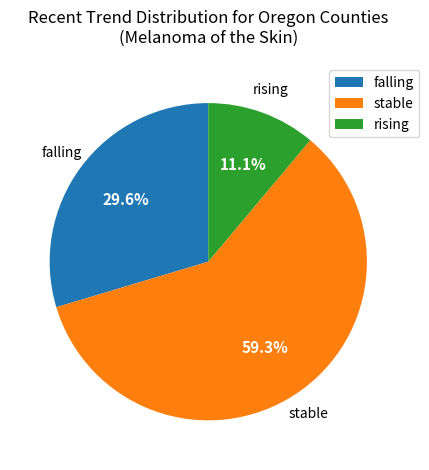

Which category has the smallest portion of the pie?

rising